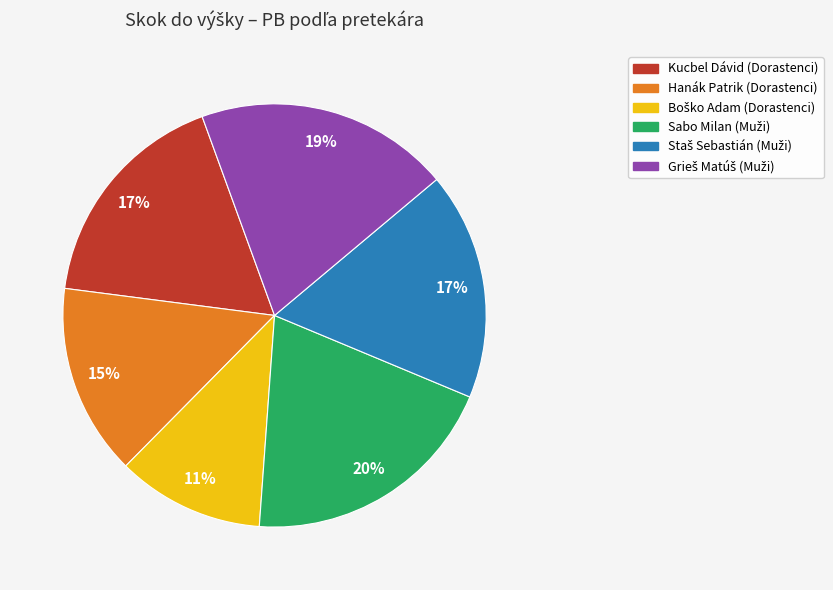

To the nearest percent, what is the average slice percentage?

17%